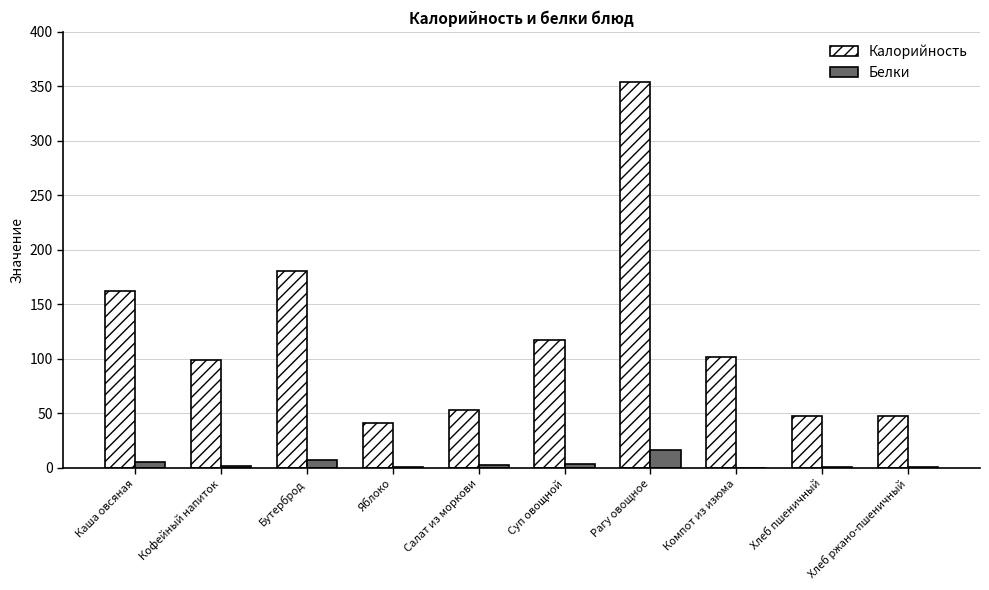

At which label is Калорийность closest to 197?

Бутерброд